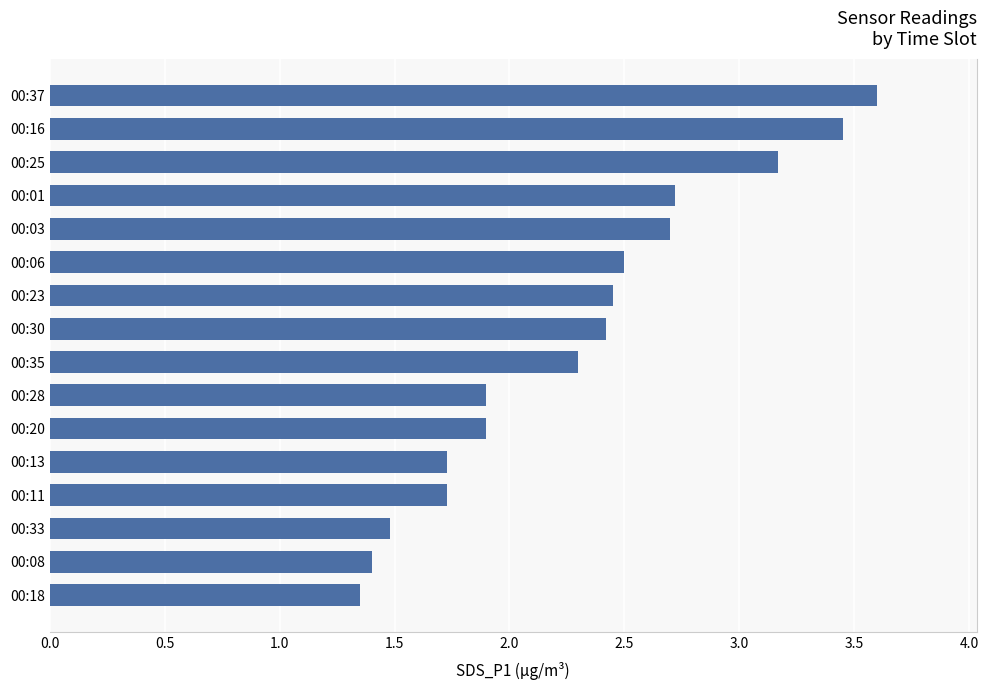

Are the bars grouped side by side (vs. stacked)?

No